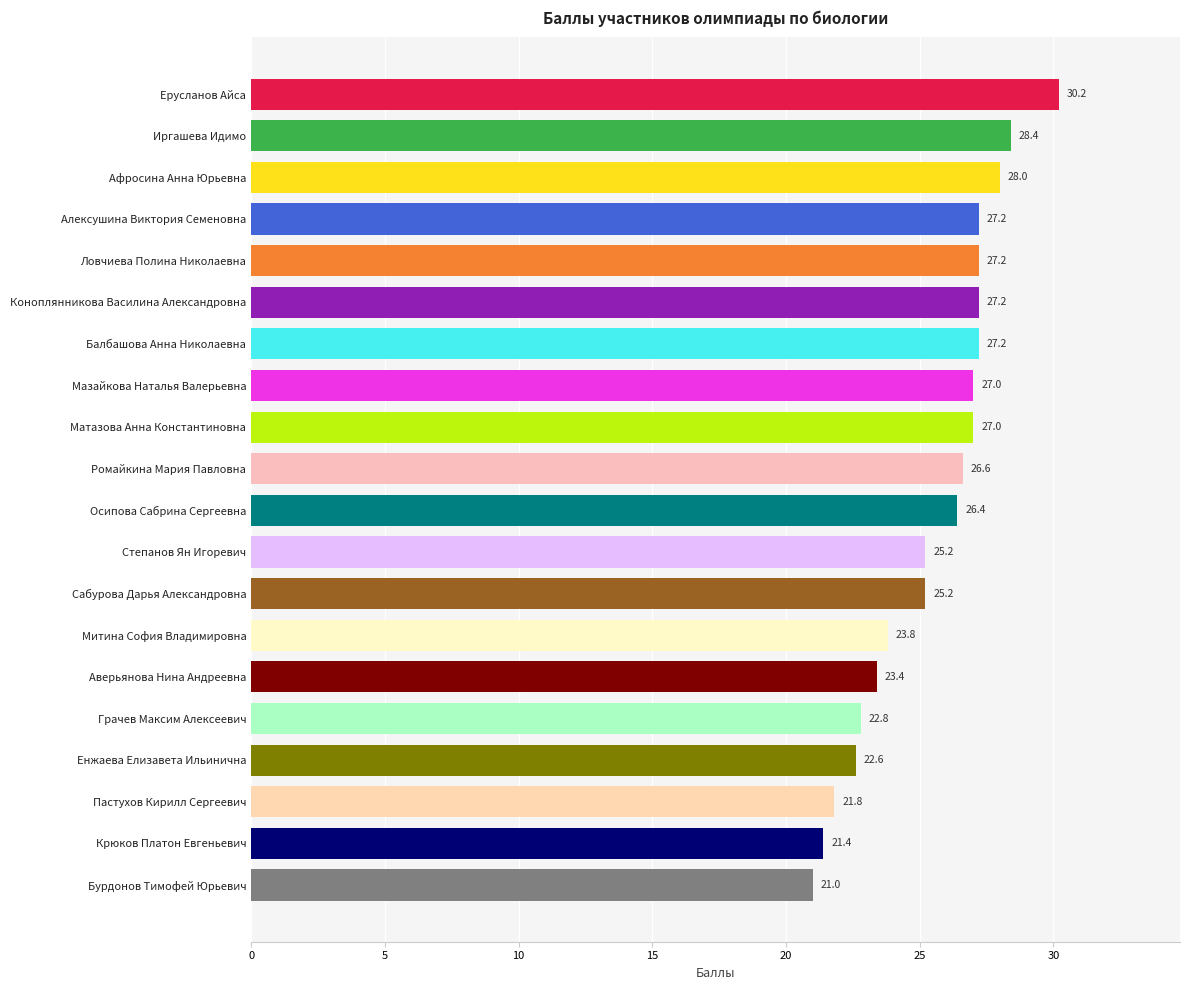

What is the ratio of the value at Аверьянова Нина Андреевна to the value at Сабурова Дарья Александровна?

0.9